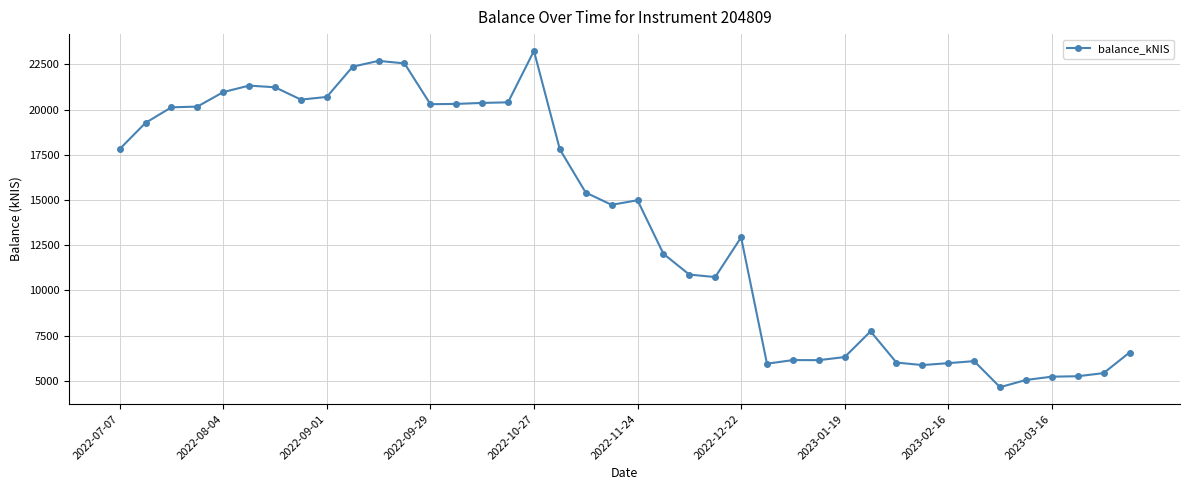

True or false: there are more than 1 points higher than both neighbors.

True